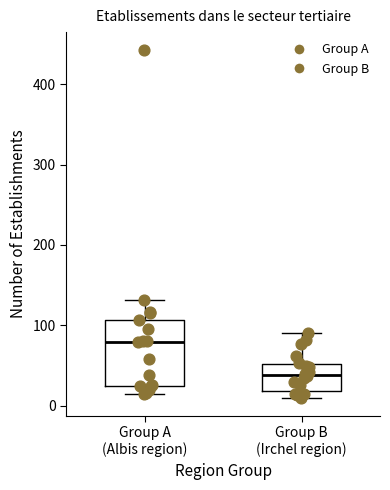

Reading left to right, transcribe this box plot: for each box, give where its median line is, the range the box spans, and where its two whiskers end, as read against the y-axis. The values are not printed on the chart, so give them approximately, as read against the axis.

Group A (Albis region): median 80, box 20 to 110, whiskers 10 to 130
Group B (Irchel region): median 40, box 20 to 50, whiskers 10 to 90